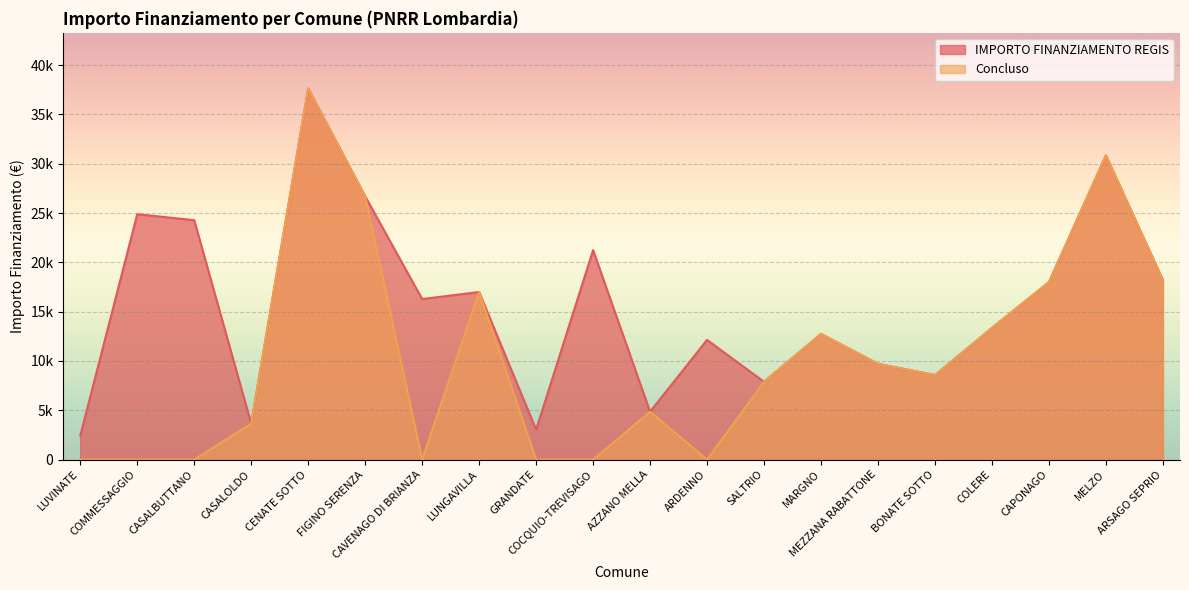

Which category has the highest value across all series?

CENATE SOTTO